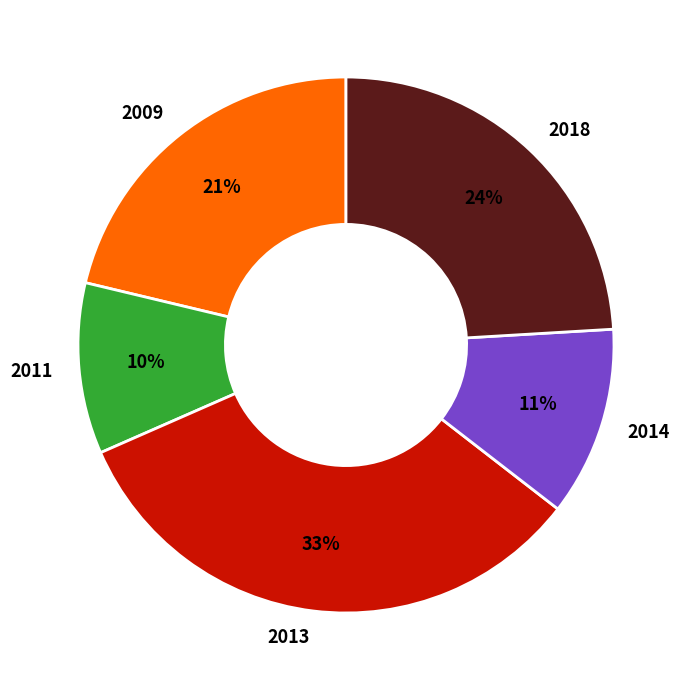

To the nearest percent, what is the difference between the 2011 and 2009 slice percentages?

11%